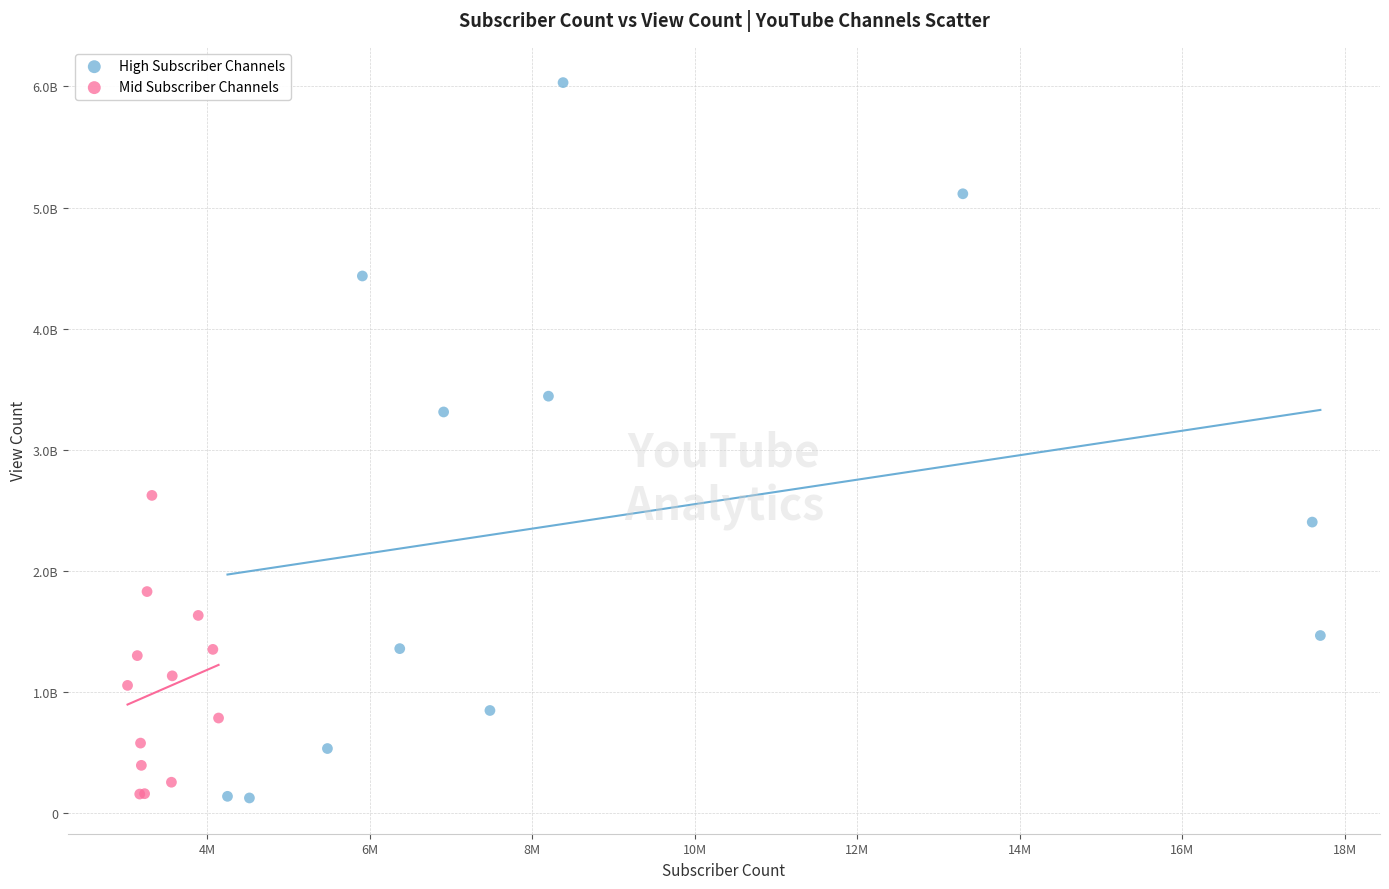

Which series reaches the maximum Y coordinate?

High Subscriber Channels